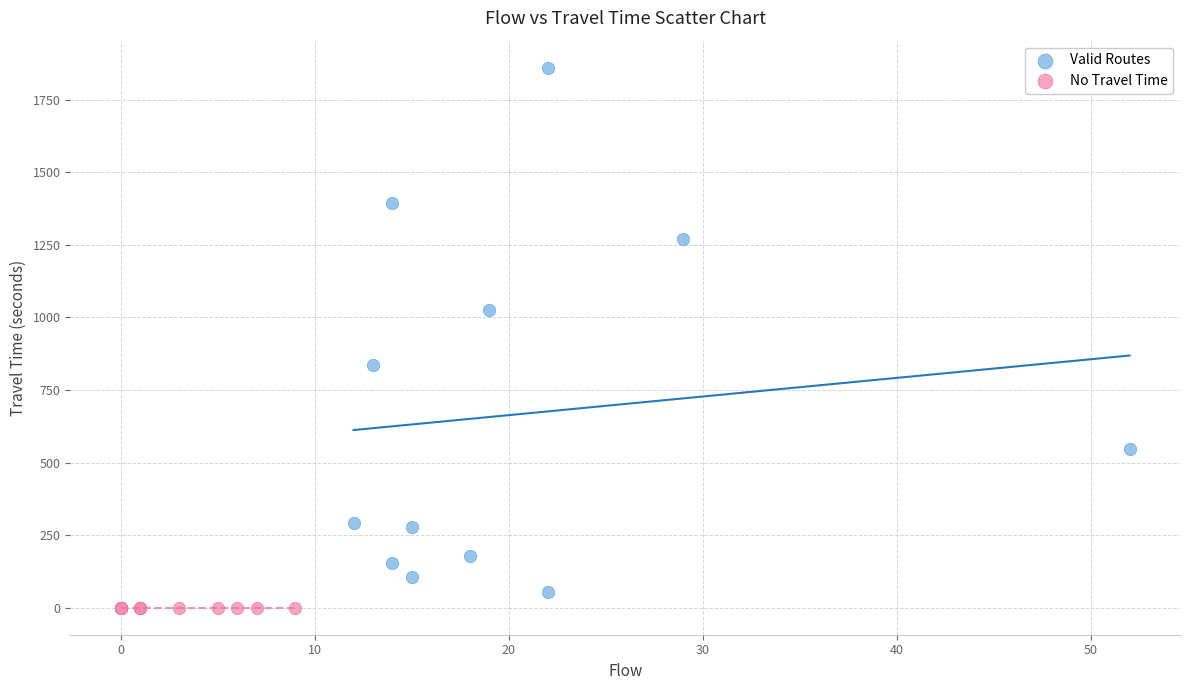

Which series contains the highest Y value?

Valid Routes